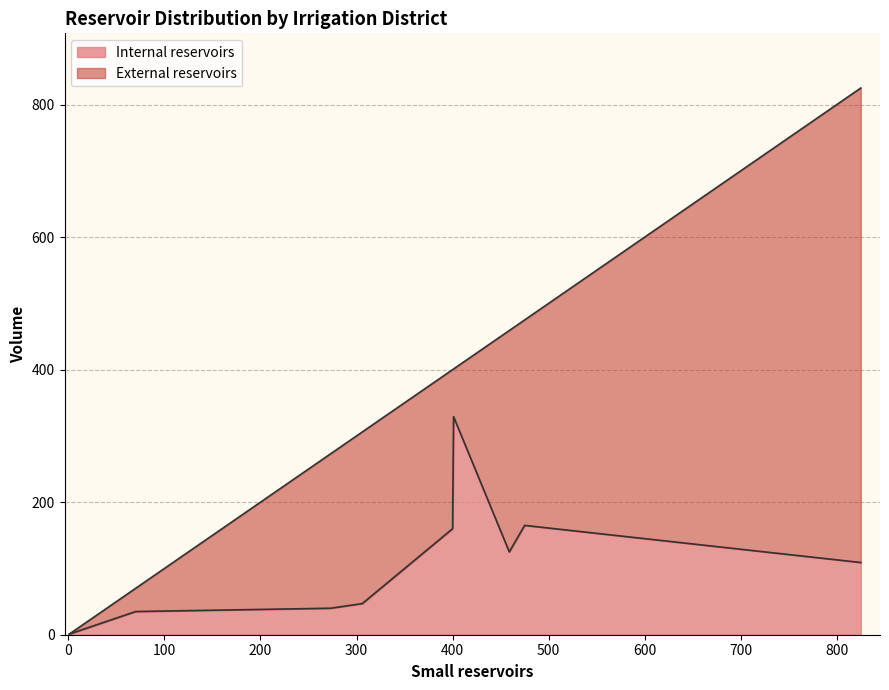

What is the maximum value for Internal reservoirs?

329